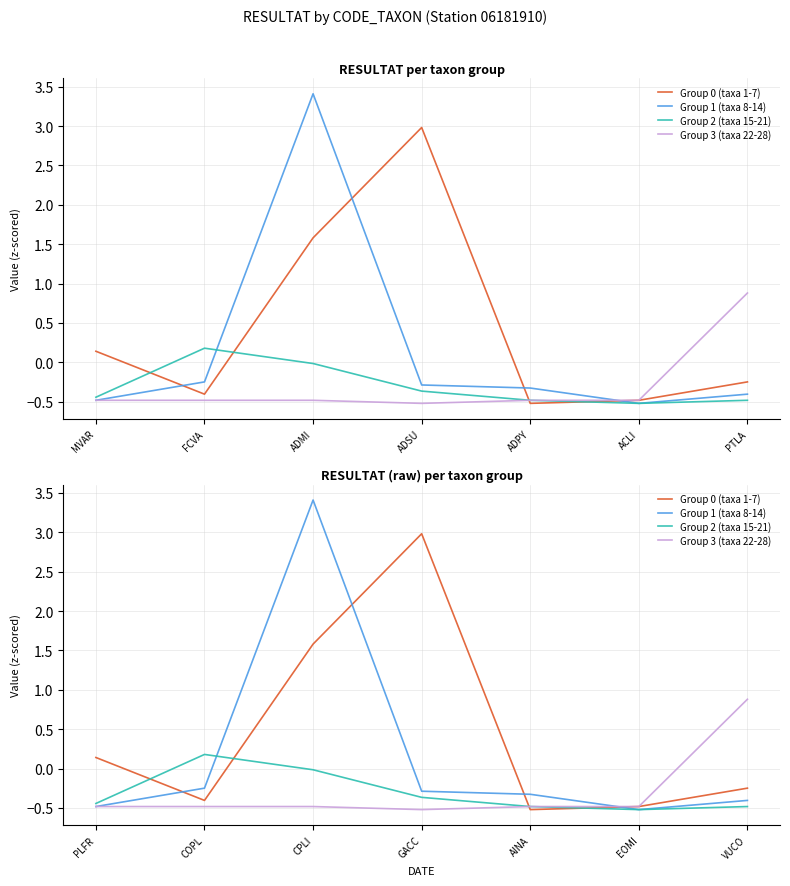

How many categories are shown in the chart?

7